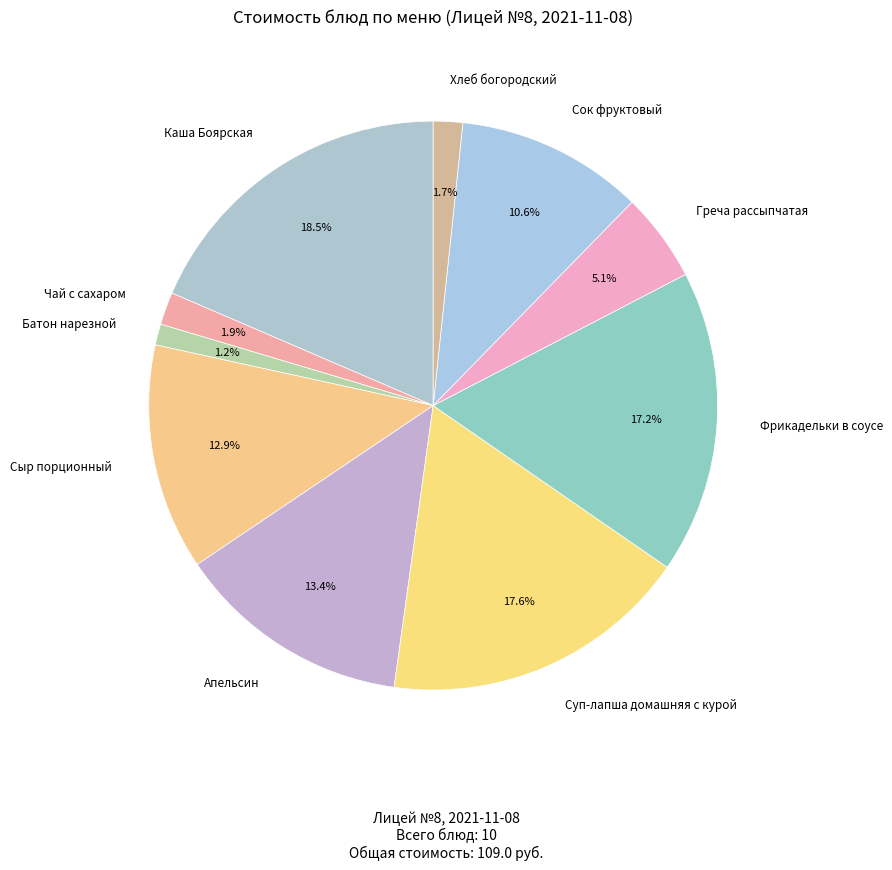

Is there a majority slice in this chart?

No